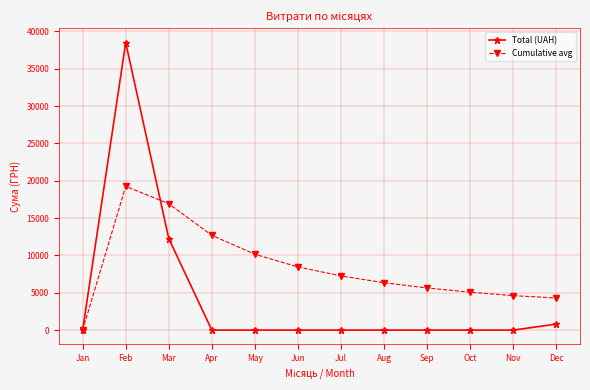

Is it true that Total (UAH) equals 799.3 at Dec?

True